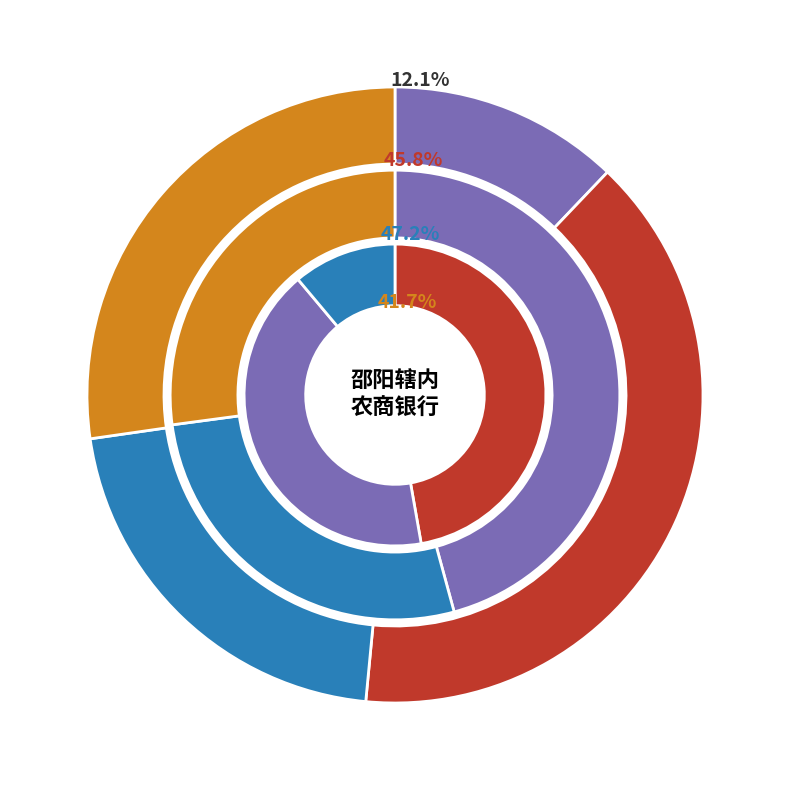

How many slices are in this pie chart?

10